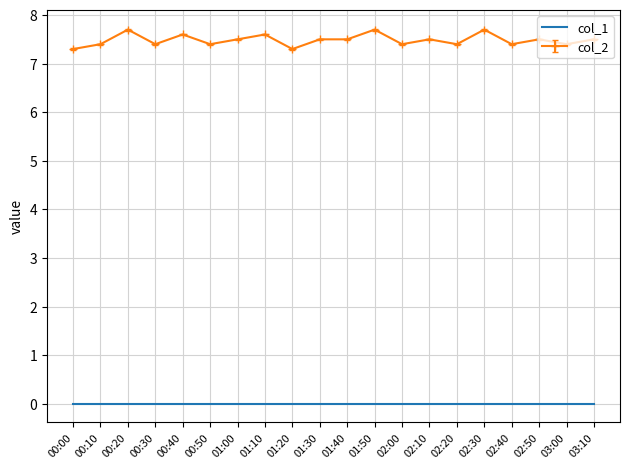

What is the total value across all series at 02:20?

7.4